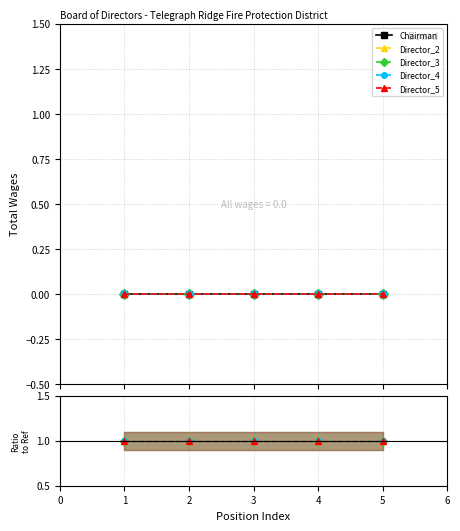

What is the value of the Director_5 point at the 4th from the left?

1